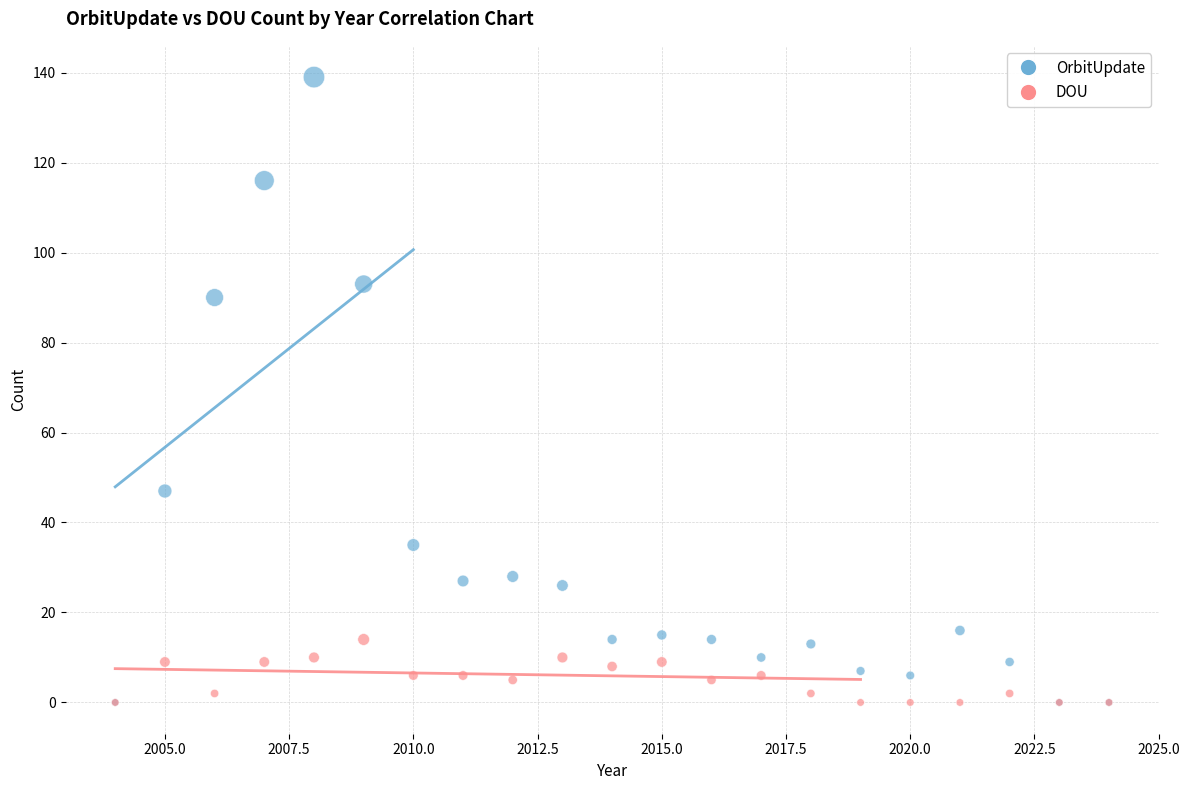

What are all the series names shown in the legend?

OrbitUpdate, DOU